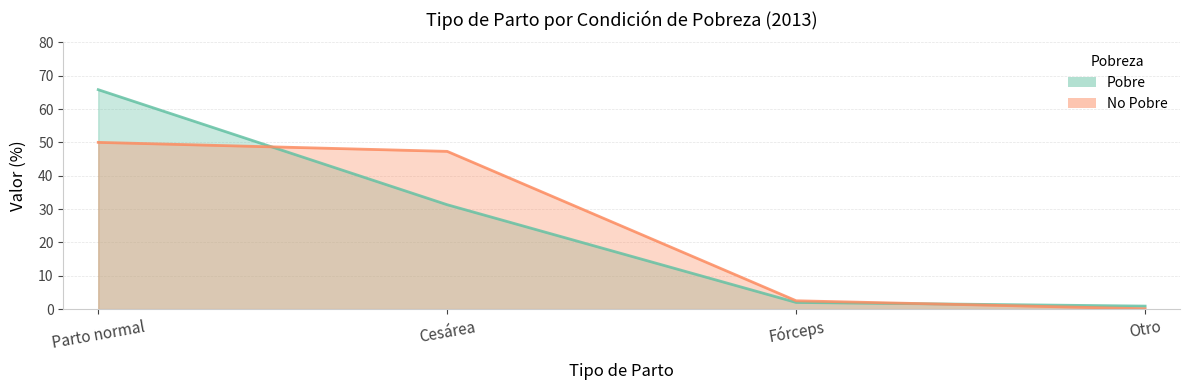

What is the spread (max minus min) of values at Cesárea?

16.0